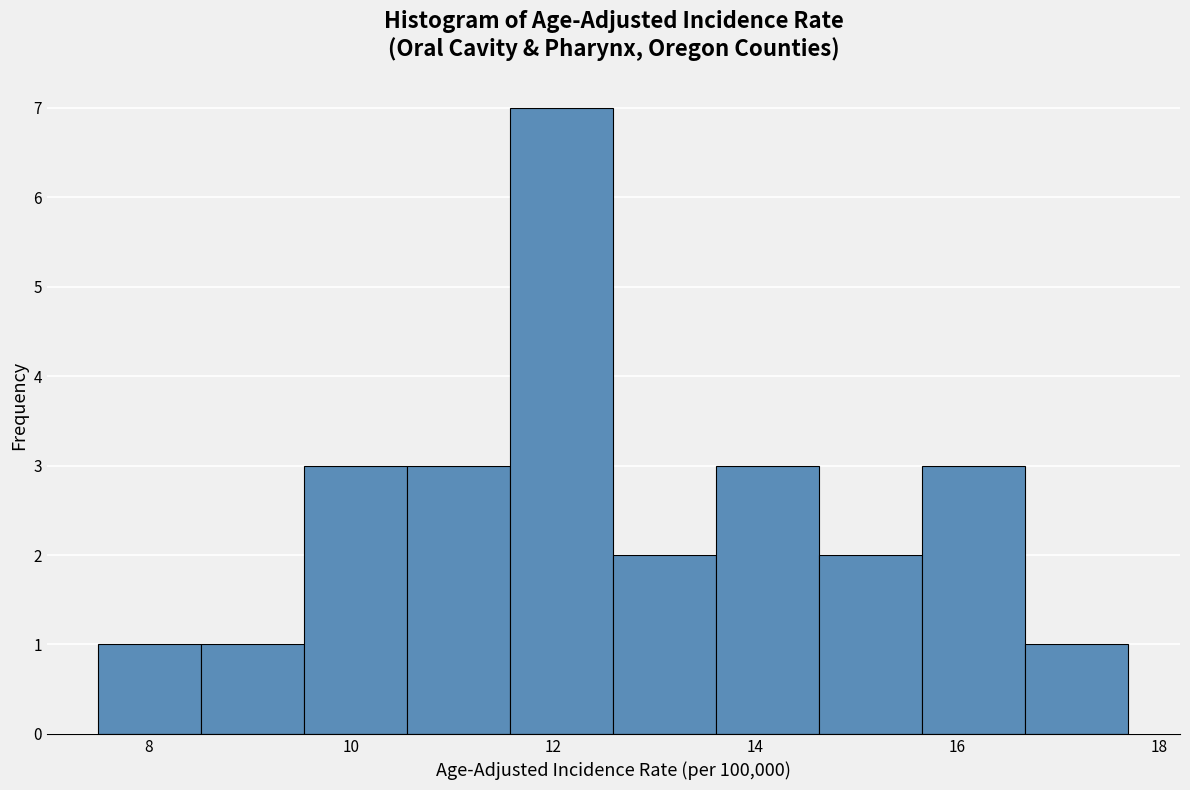

Reading left to right, list every bar in this chart as the range it spans on the x-axis followed by its height. Neither the bar edges nor the heights are printed on the chart, so give them approximately, as read against the axes.

7.50 to 8.52: 1
8.52 to 9.54: 1
9.54 to 10.56: 3
10.56 to 11.58: 3
11.58 to 12.60: 7
12.60 to 13.62: 2
13.62 to 14.64: 3
14.64 to 15.66: 2
15.66 to 16.68: 3
16.68 to 17.70: 1